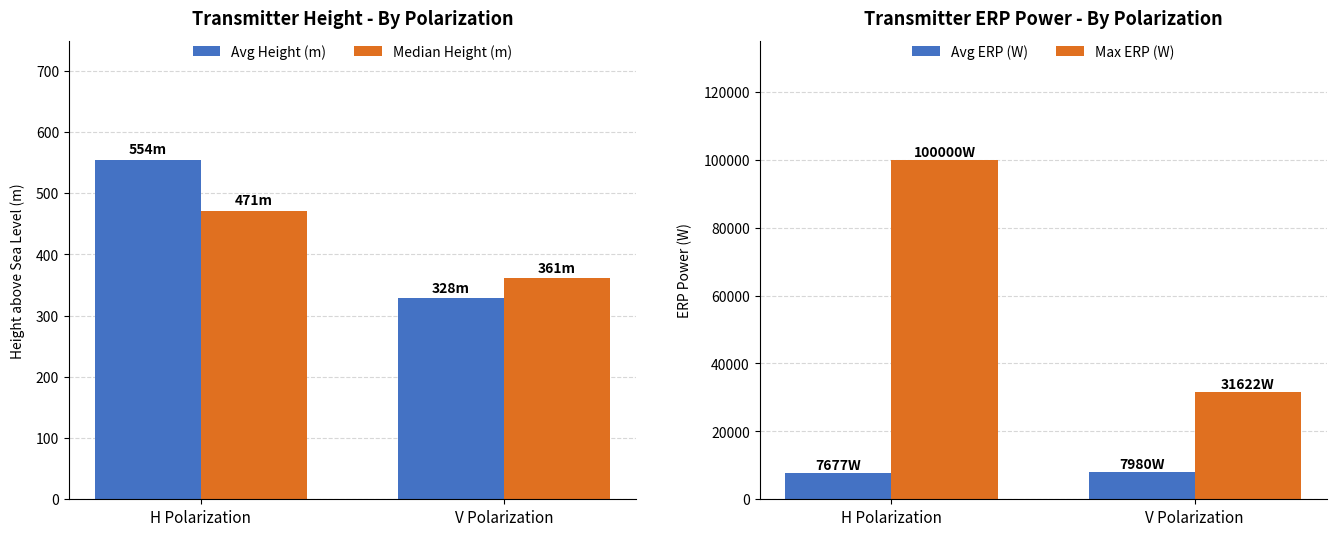

What is the spread (max minus min) of values at H Polarization?

99528.7